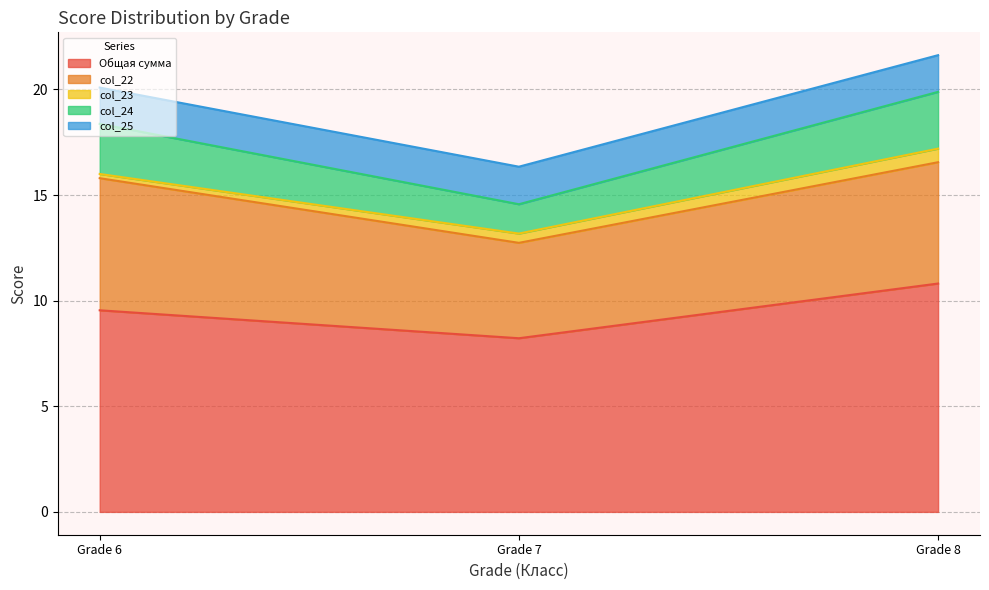

Count the number of categories in the chart.

36